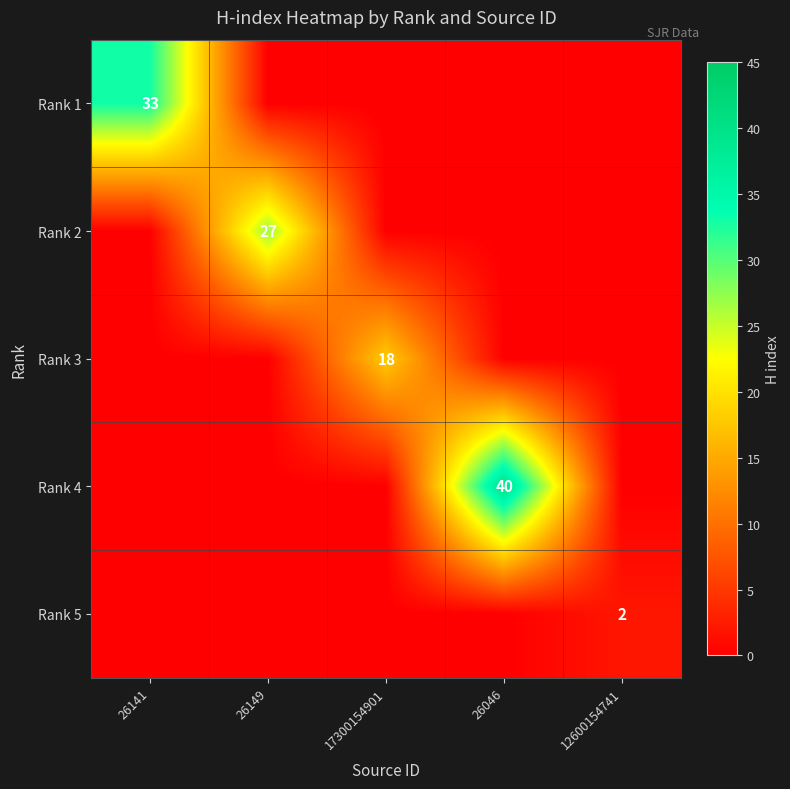

The value of Rank 1 at 26141 is 9. True or false?

False